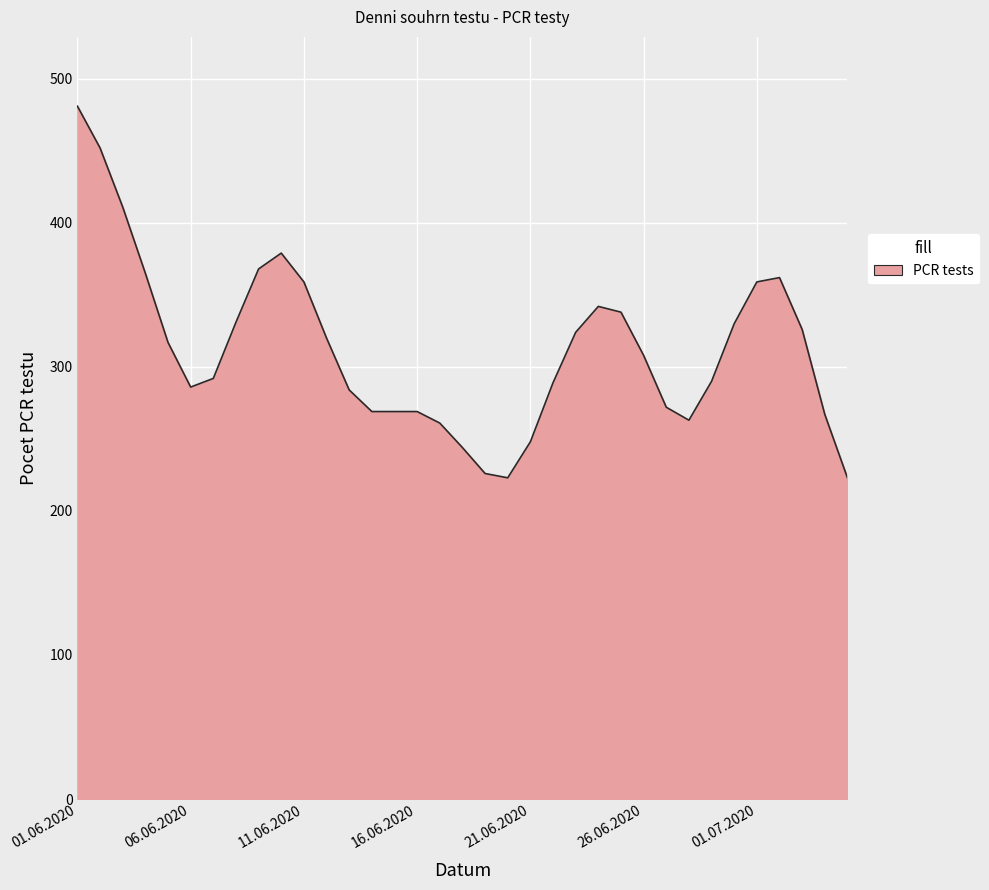

What is the greatest value displayed?

481